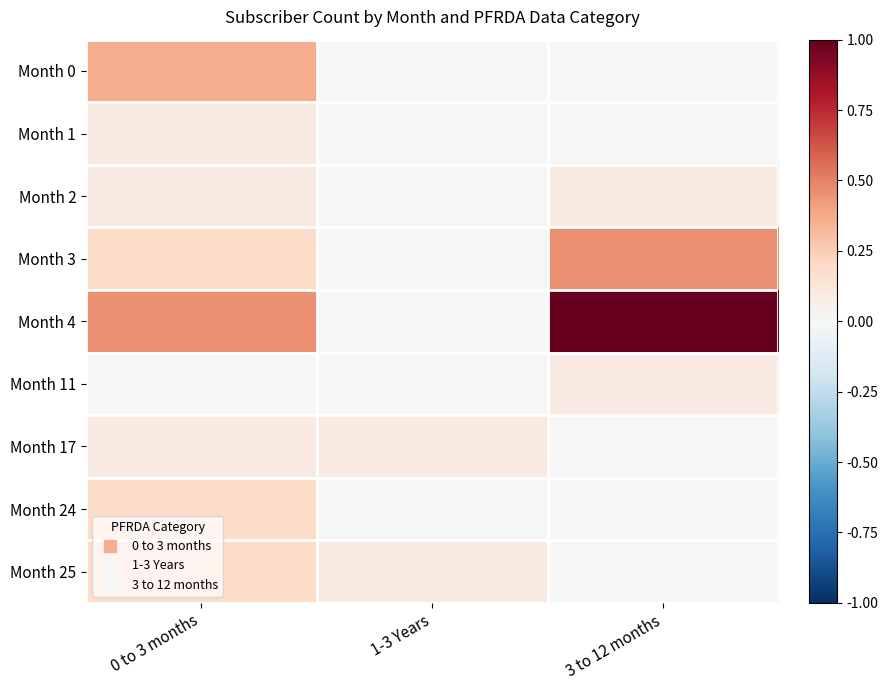

At 1-3 Years, list the series in order from largest to smallest.

Month 17, Month 25, Month 0, Month 1, Month 2, Month 3, Month 4, Month 11, Month 24